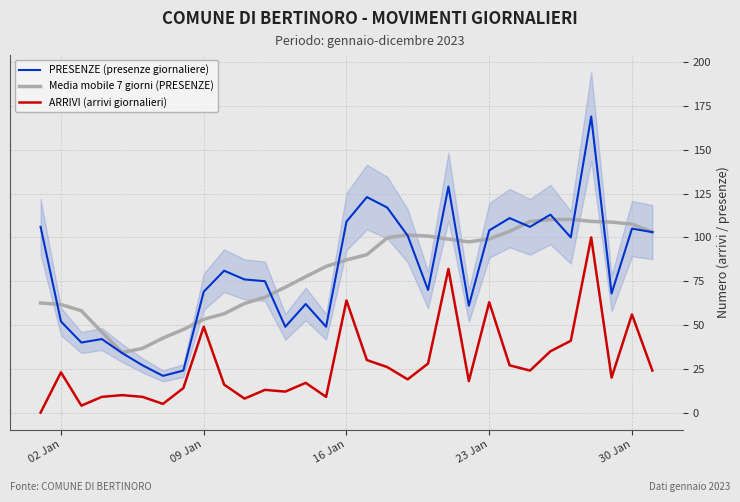

Does the chart display data point markers on the line(s)?

No